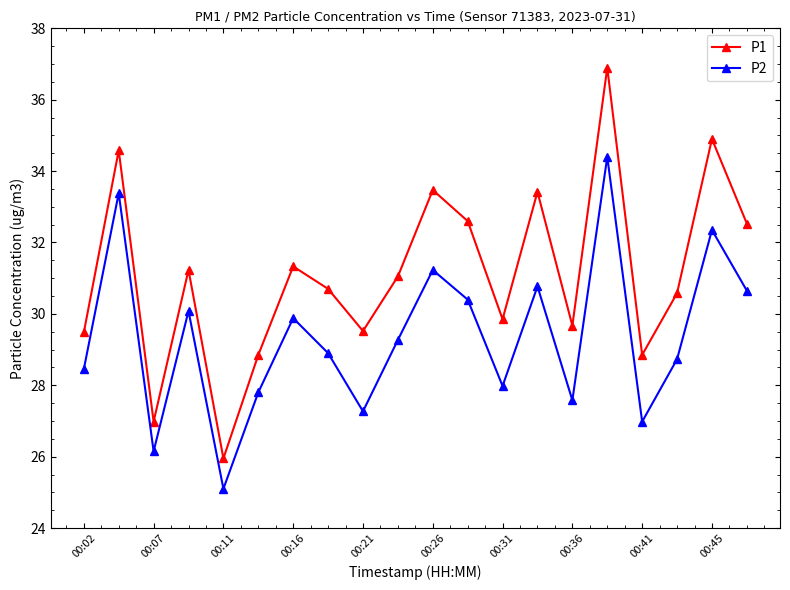

True or false: P1 and P2 intersect in this chart.

False